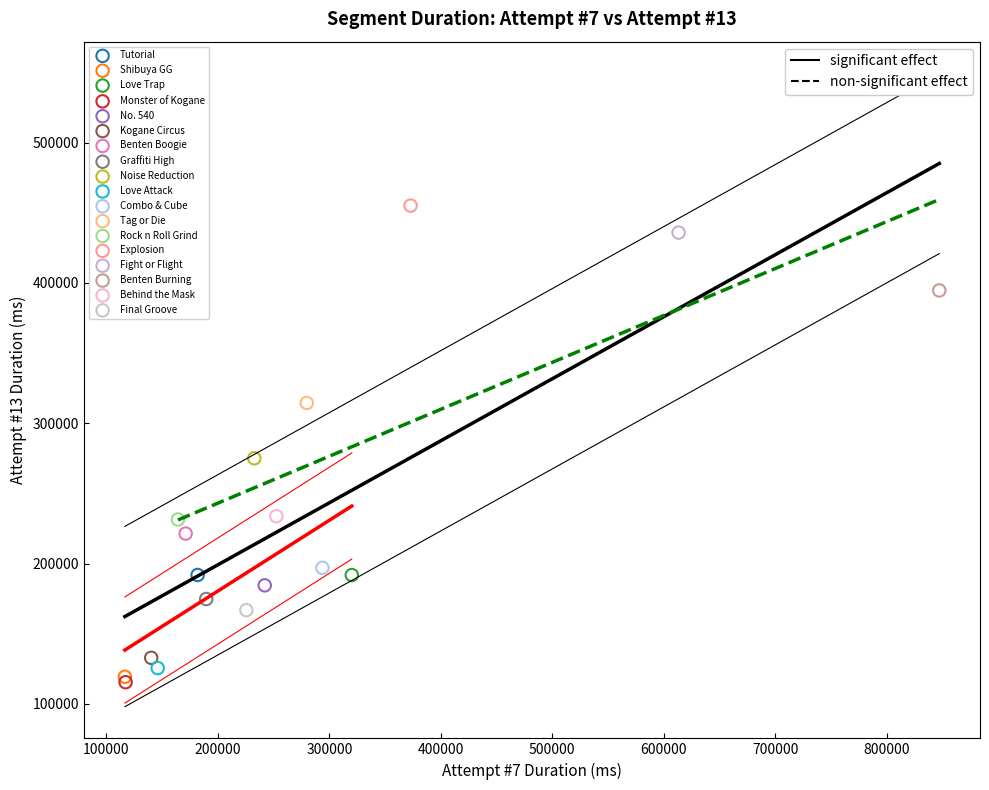

What are all the series names shown in the legend?

Tutorial, Shibuya GG, Love Trap, Monster of Kogane, No. 540, Kogane Circus, Benten Boogie, Graffiti High, Noise Reduction, Love Attack, Combo & Cube, Tag or Die, Rock n Roll Grind, Explosion, Fight or Flight, Benten Burning, Behind the Mask, Final Groove